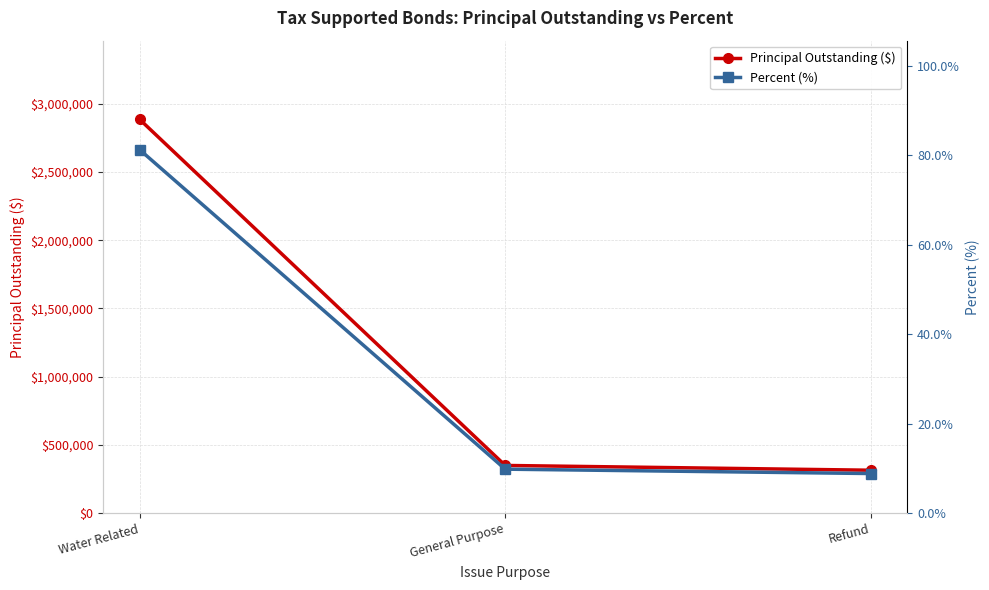

At which category is the sum across all series the highest?

Water Related